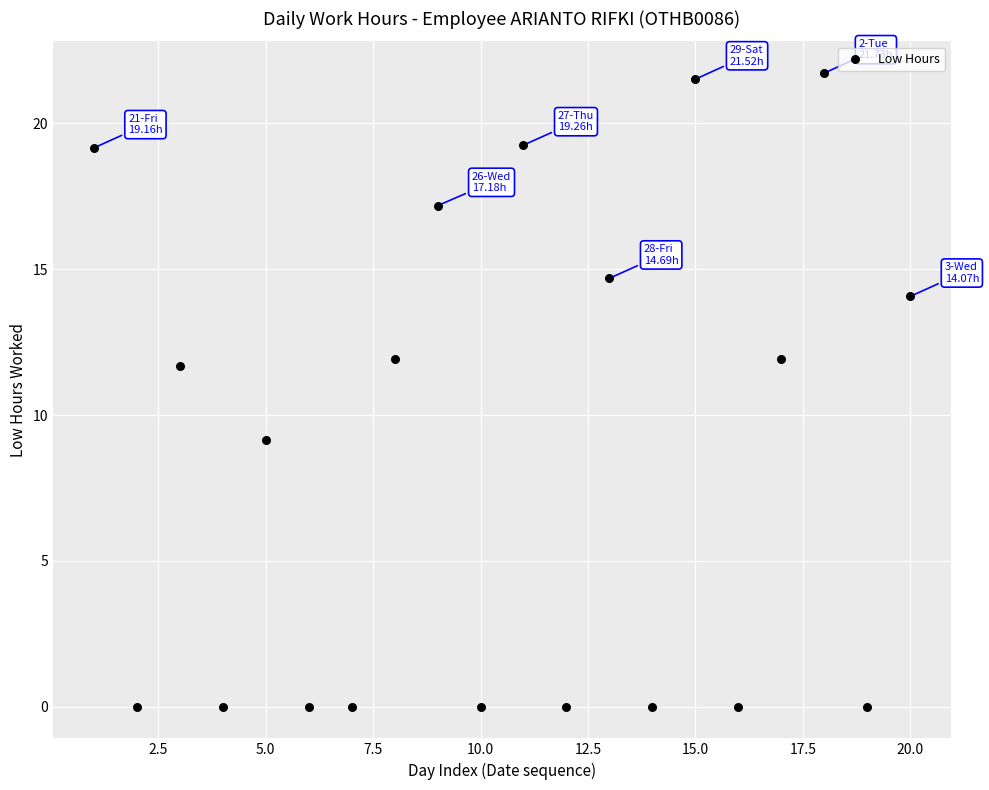

What Y value in the scatter plot is closest to 10?

9.2